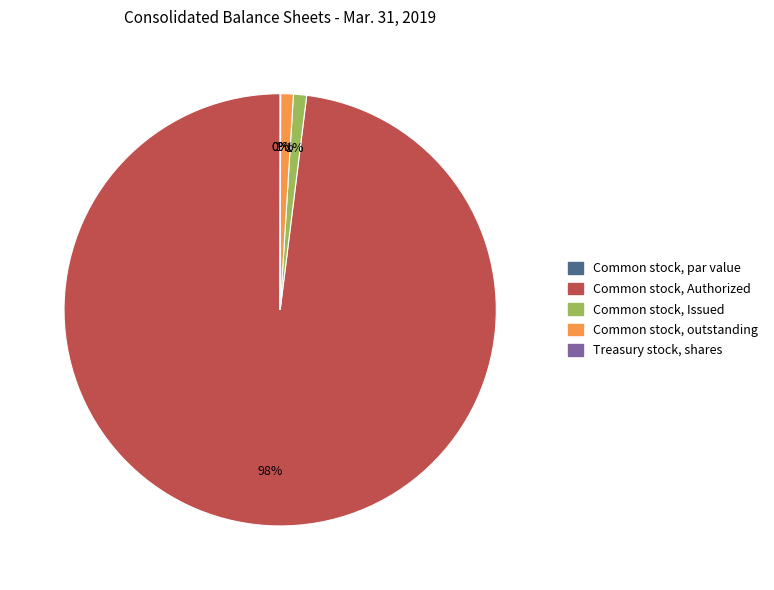

How many slices are in this pie chart?

5